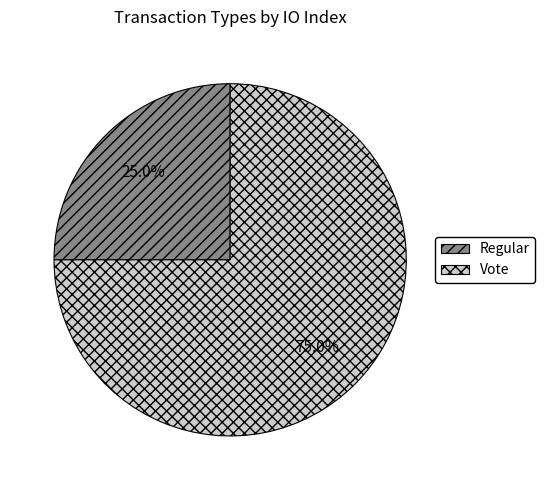

How many segments does this pie chart have?

2